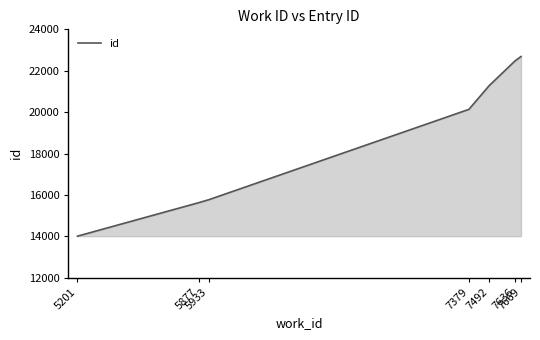

What is the change in value from 5201 to 5877?

+1621